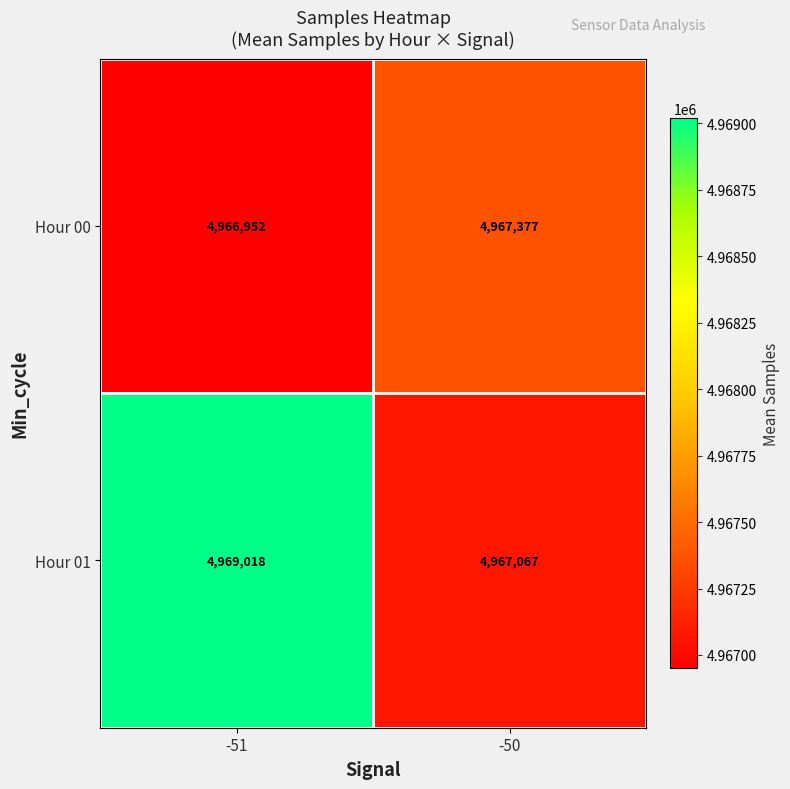

Reading left to right, what are all the values shown in this chart?

Hour 00: 4966952	4967377
Hour 01: 4969018	4967067